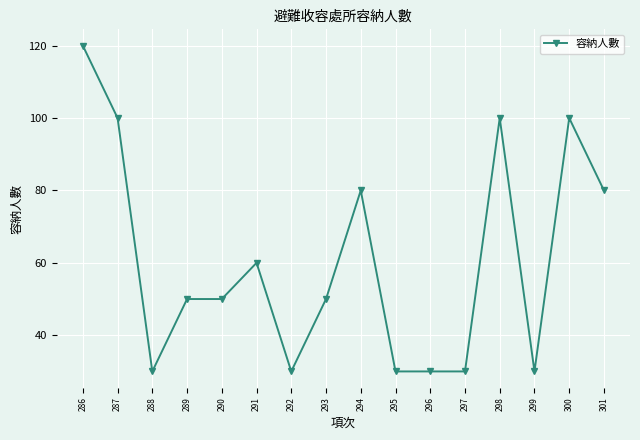

Is it true that the value at 286 is 172?

False